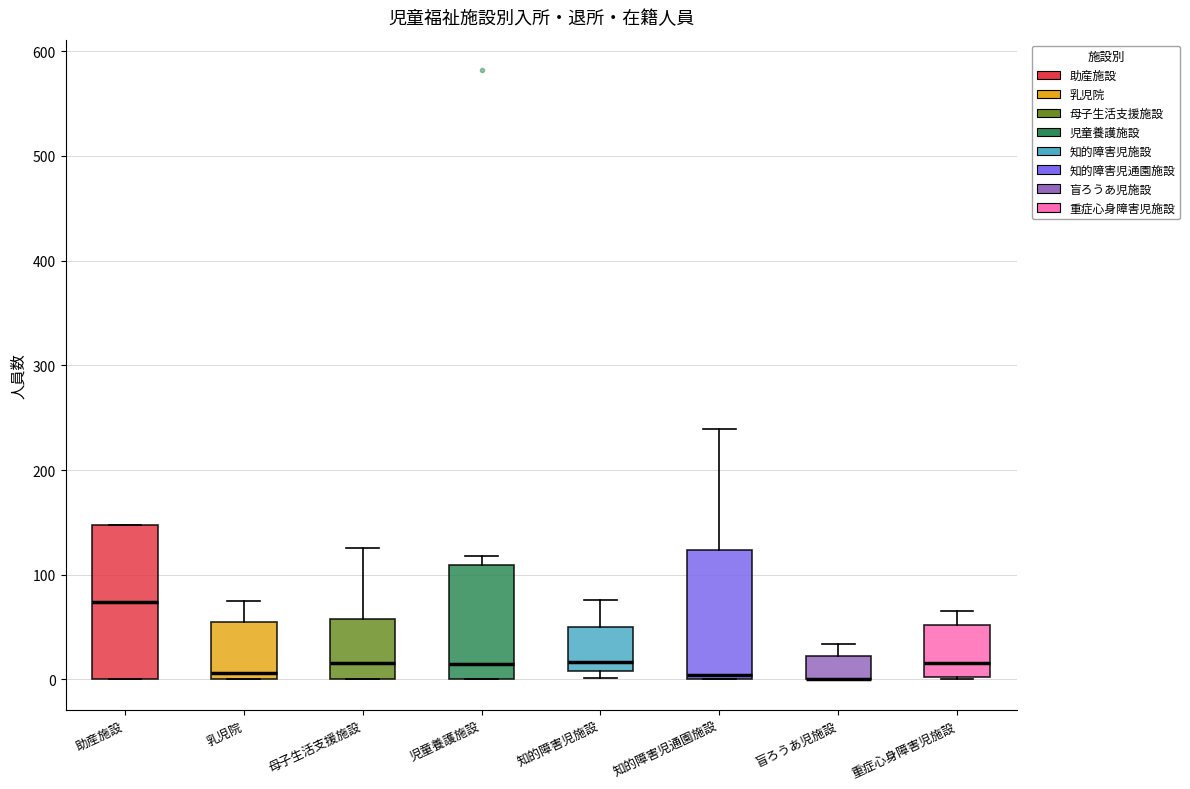

Reading left to right, read every box against the y-axis: the position of its median line, the range the box covers, and the ends of its whiskers. The values are not printed on the chart, so give them approximately, as read against the axis.

助産施設: median 70, box 0 to 150, whiskers 0 to 150
乳児院: median 10, box 0 to 60, whiskers 0 to 80
母子生活支援施設: median 20, box 0 to 60, whiskers 0 to 130
児童養護施設: median 20, box 0 to 110, whiskers 0 to 120
知的障害児施設: median 20, box 10 to 50, whiskers 0 to 80
知的障害児通園施設: median 0 (just above the box's lower edge), box 0 to 120, whiskers 0 to 240
盲ろうあ児施設: median 0 (drawn on the box's lower edge), box 0 to 20, whiskers 0 to 30
重症心身障害児施設: median 20, box 0 to 50, whiskers 0 to 70